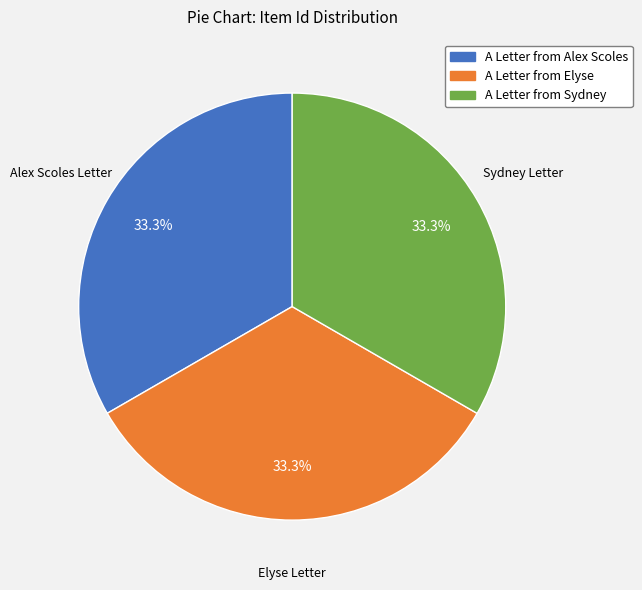

The A Letter from Alex Scoles slice represents 33% of the pie. True or false?

True